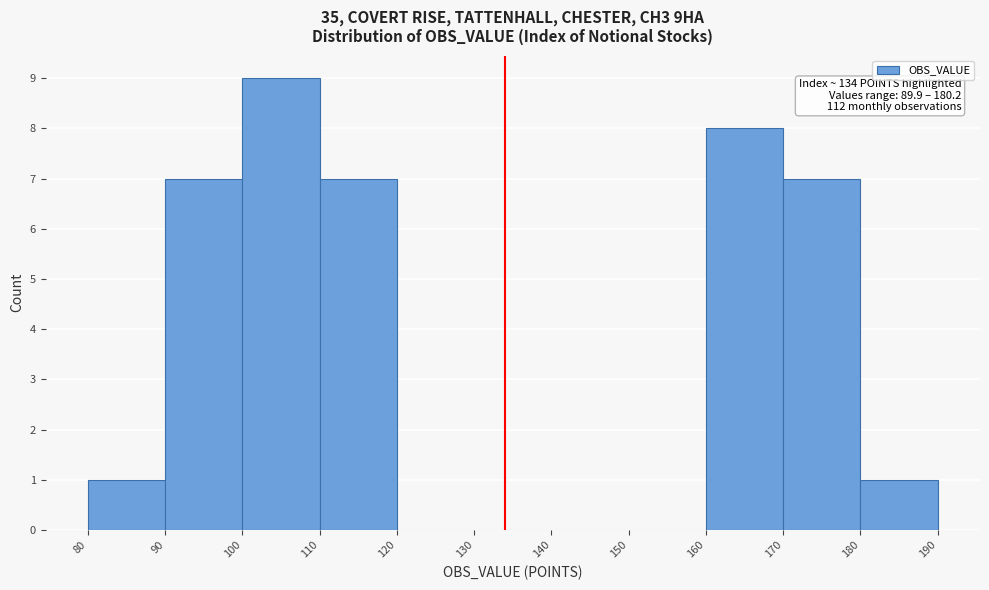

Over which range of the x-axis is the bar tallest?

100 to 110